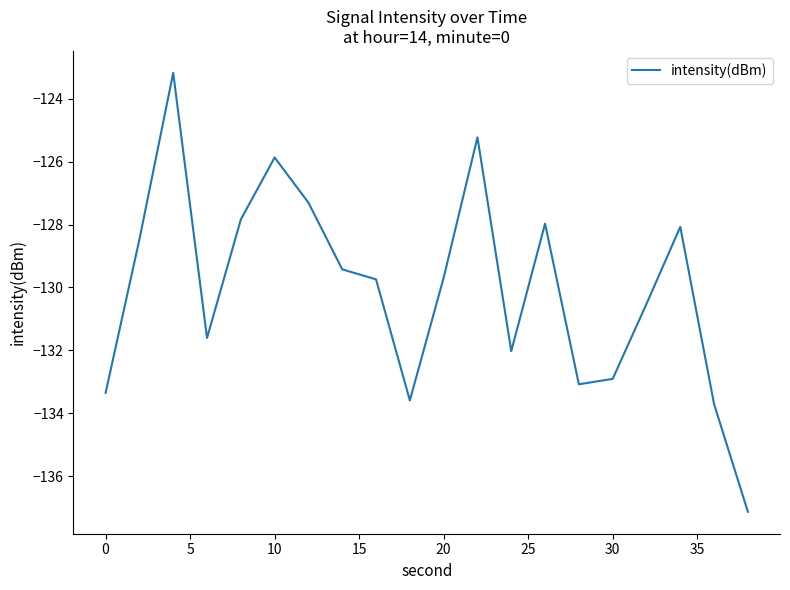

What is the smallest value displayed?

-137.1